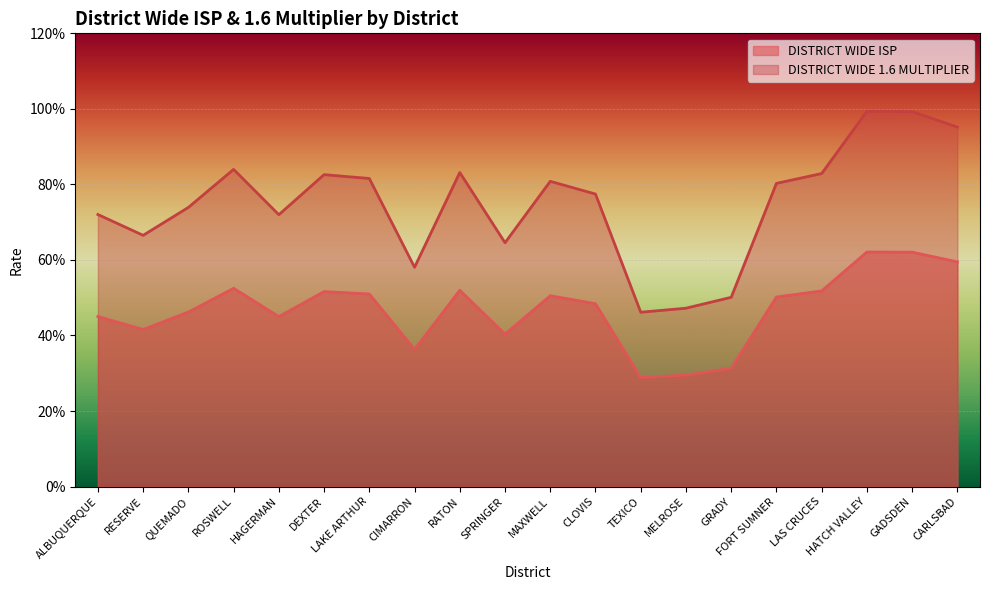

Rank the categories by DISTRICT WIDE 1.6 MULTIPLIER value from highest to lowest.

HATCH VALLEY, GADSDEN, CARLSBAD, ROSWELL, RATON, LAS CRUCES, DEXTER, LAKE ARTHUR, MAXWELL, FORT SUMNER, CLOVIS, QUEMADO, ALBUQUERQUE, HAGERMAN, RESERVE, SPRINGER, CIMARRON, GRADY, MELROSE, TEXICO